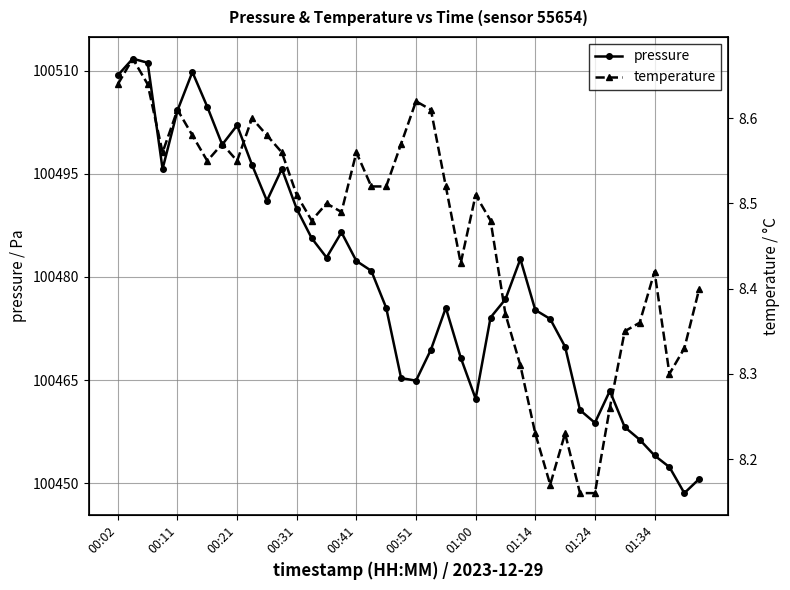

Reading right to left, extract all data points from this chart.

pressure: 100450.6	100448.6	100452.3	100454.0	100456.3	100458.2	100463.4	100458.8	100460.6	100469.8	100473.9	100475.2	100482.6	100476.8	100474.1	100462.3	100468.2	100475.5	100469.4	100464.9	100465.3	100475.5	100480.9	100482.3	100486.5	100482.8	100485.6	100489.9	100495.7	100491.1	100496.3	100502.0	100499.2	100504.7	100509.8	100504.2	100495.7	100511.1	100511.7	100509.3
temperature: 8.4	8.3	8.3	8.4	8.4	8.3	8.3	8.2	8.2	8.2	8.2	8.2	8.3	8.4	8.5	8.5	8.4	8.5	8.6	8.6	8.6	8.5	8.5	8.6	8.5	8.5	8.5	8.5	8.6	8.6	8.6	8.6	8.6	8.6	8.6	8.6	8.6	8.6	8.7	8.6